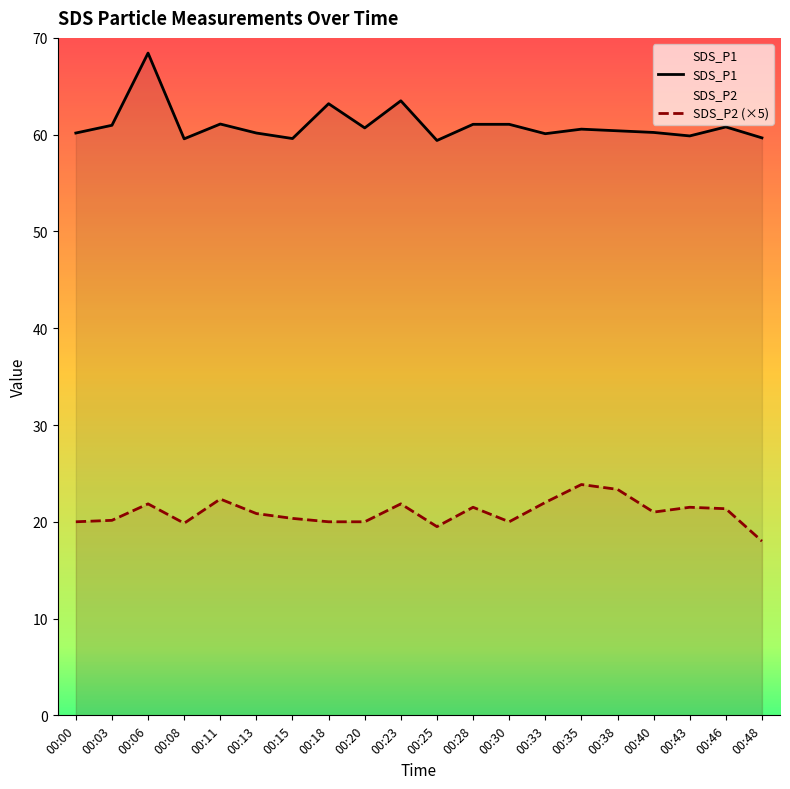

True or false: SDS_P1 and SDS_P2 cross at least once.

False